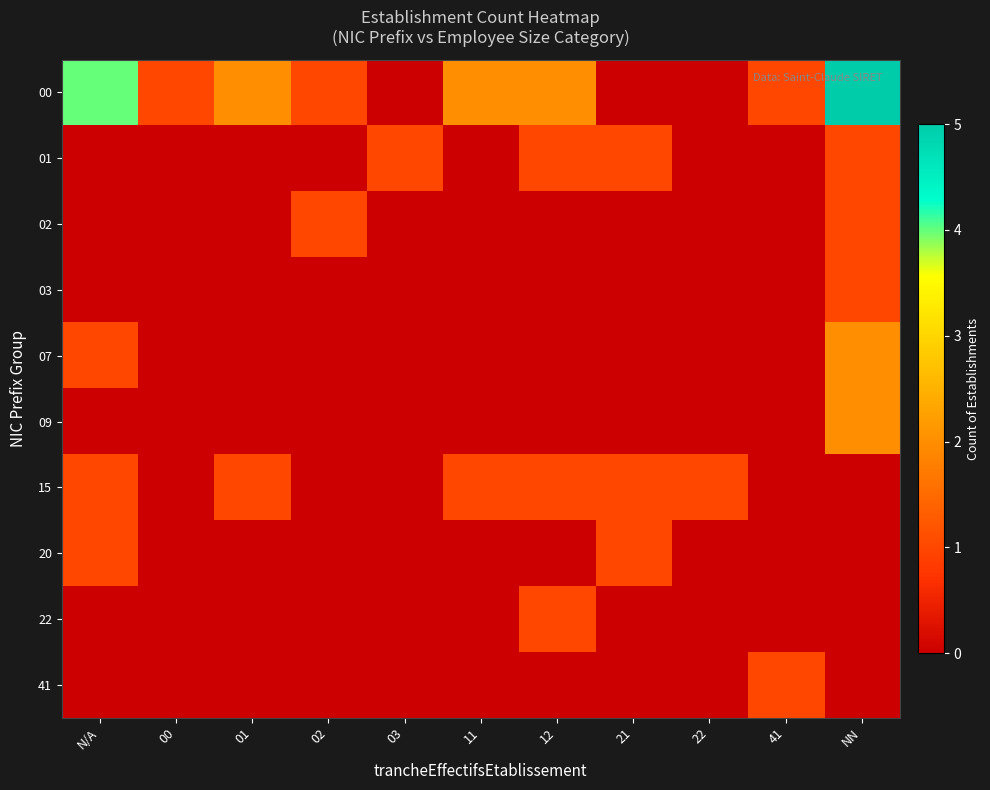

Which label corresponds to the smallest value in the chart?

03